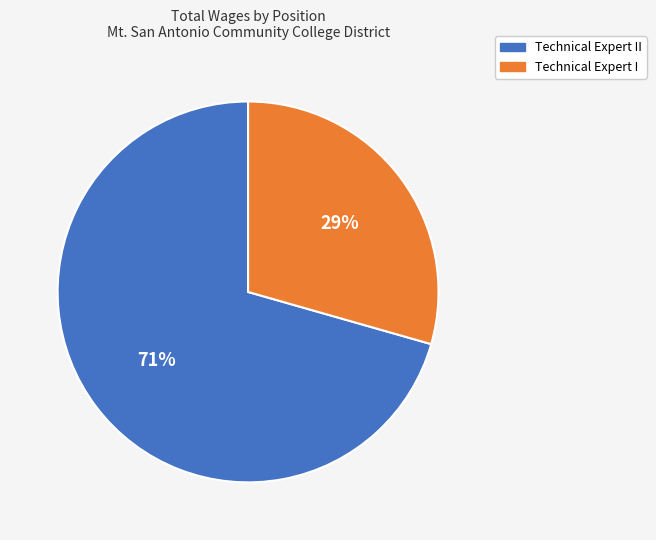

Count the number of slices in the pie.

2